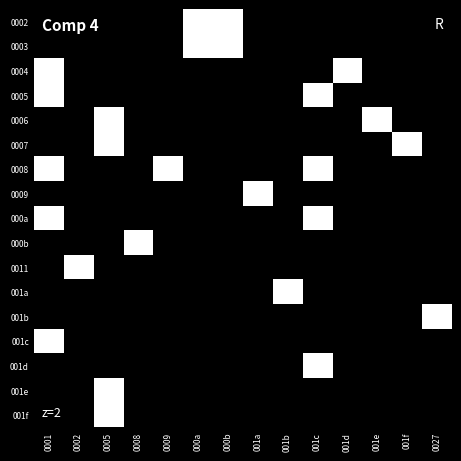

Rank the series by their maximum value, from highest to lowest.

0002, 0003, 0004, 0005, 0006, 0007, 0008, 0009, 000a, 000b, 0011, 001a, 001b, 001c, 001d, 001e, 001f